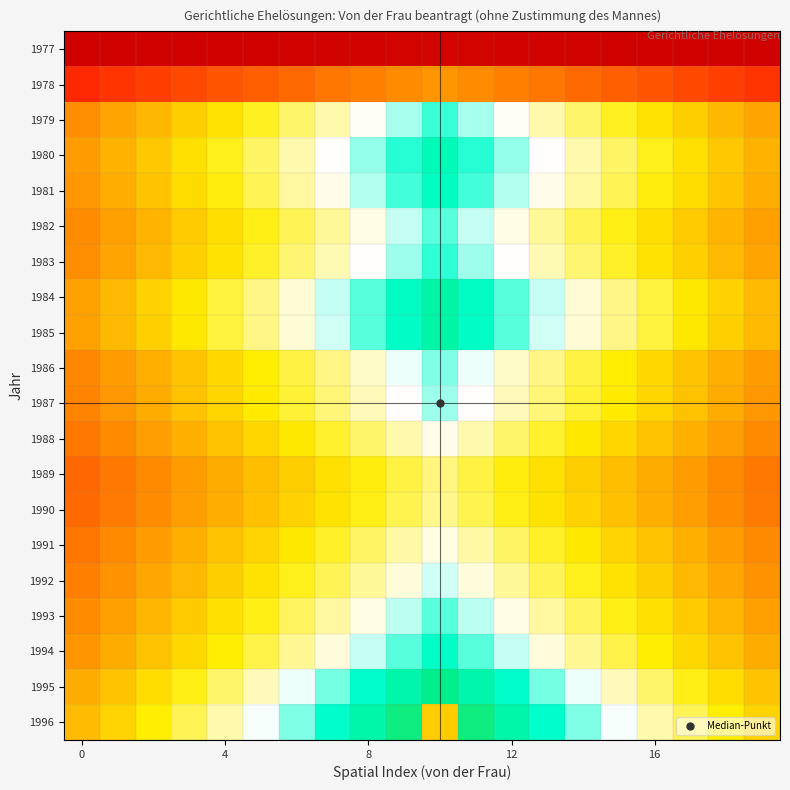

List the series in order of their peak value, lowest first.

1977, 1978, 1989, 1990, 1991, 1988, 1992, 1987, 1986, 1982, 1993, 1979, 1983, 1994, 1981, 1980, 1985, 1984, 1995, 1996